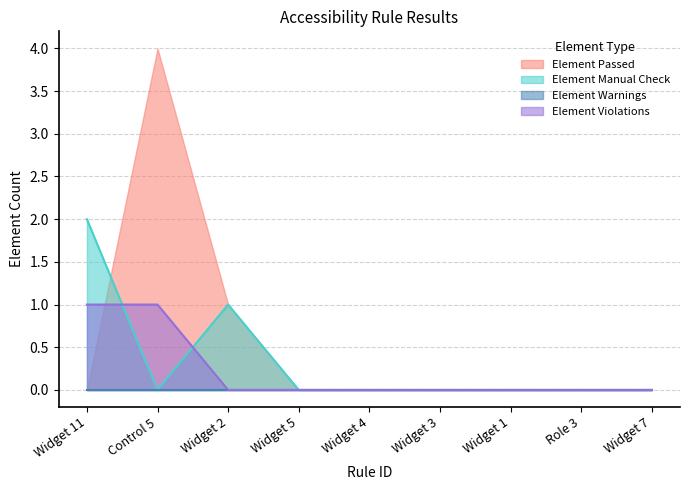

List the labels in order of Element Manual Check value, smallest first.

Control 5, Widget 5, Widget 4, Widget 3, Widget 1, Role 3, Widget 7, Widget 2, Widget 11